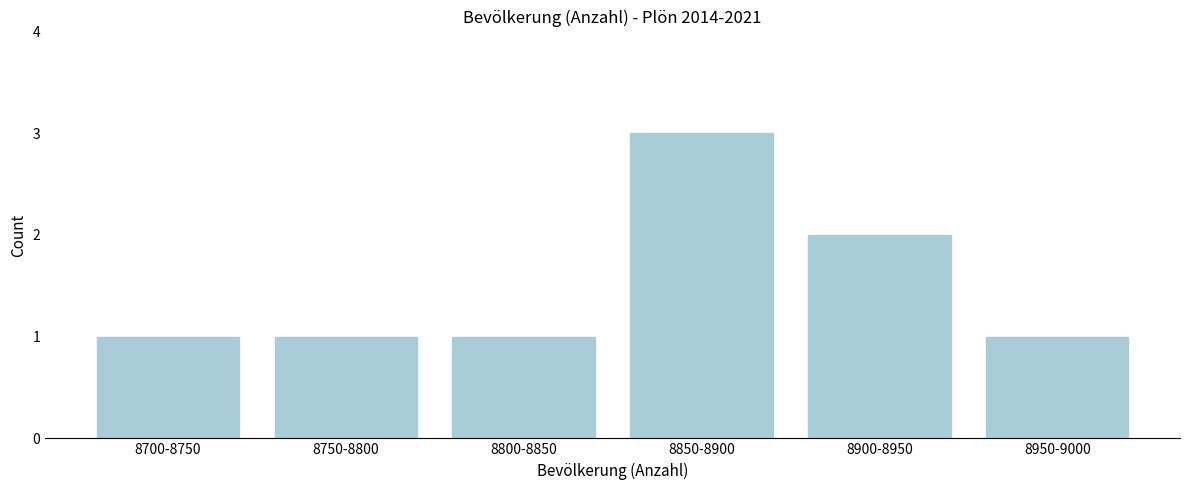

Reading right to left, what are all the values shown in this chart?

1	2	3	1	1	1